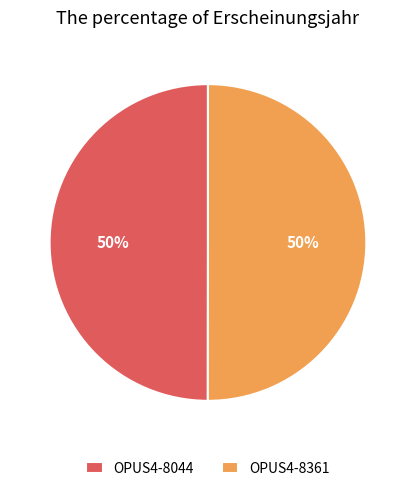

Is the sum of OPUS4-8044 and OPUS4-8361 greater than half?

Yes